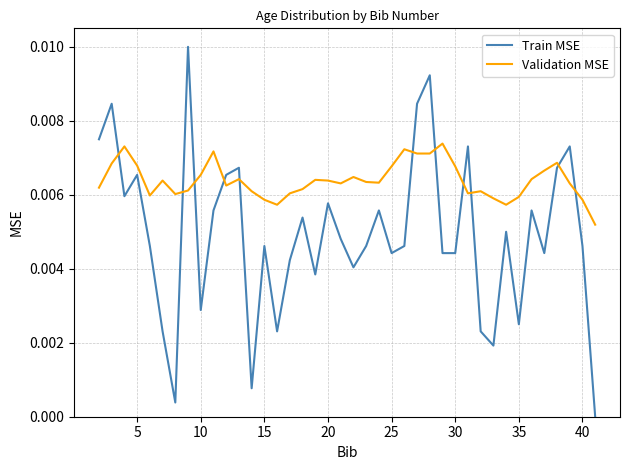

Which series has the largest total across all categories?

Validation MSE